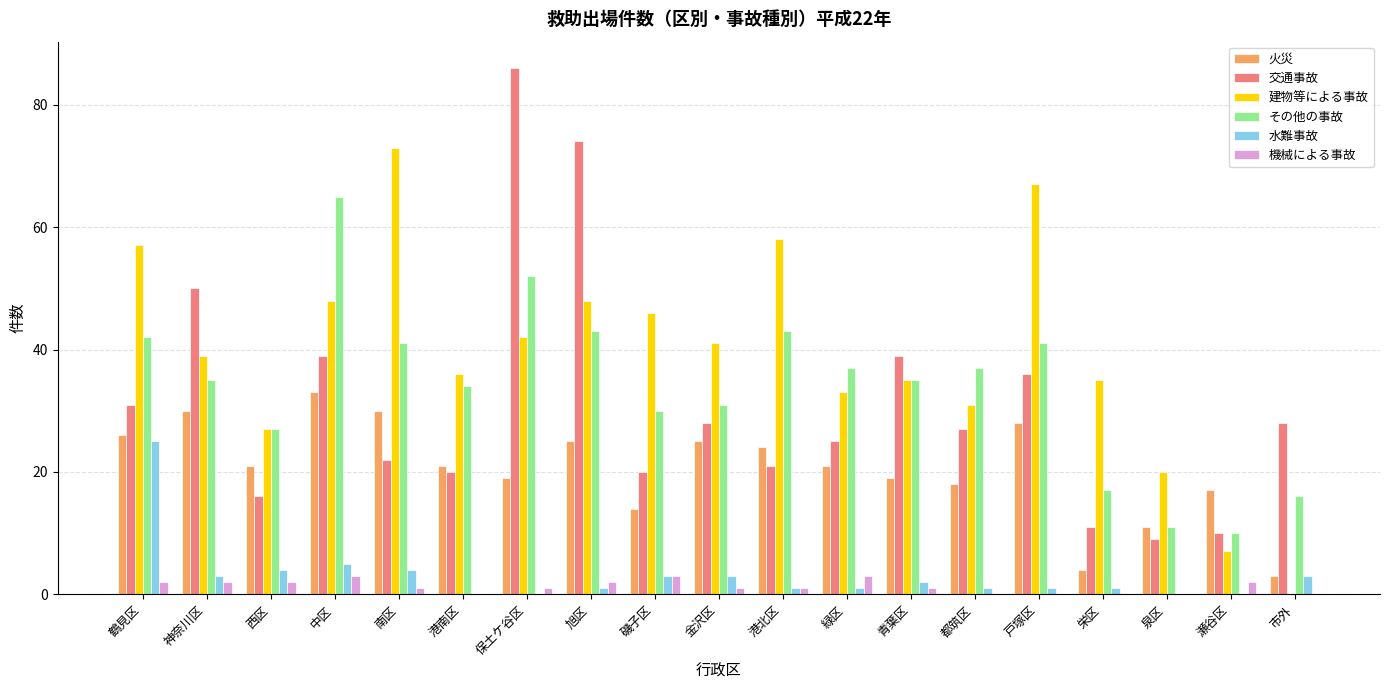

Reading left to right, what are all the values shown in this chart?

火災: 26	30	21	33	30	21	19	25	14	25	24	21	19	18	28	4	11	17	3
交通事故: 31	50	16	39	22	20	86	74	20	28	21	25	39	27	36	11	9	10	28
建物等による事故: 57	39	27	48	73	36	42	48	46	41	58	33	35	31	67	35	20	7	0
その他の事故: 42	35	27	65	41	34	52	43	30	31	43	37	35	37	41	17	11	10	16
水難事故: 25	3	4	5	4	0	0	1	3	3	1	1	2	1	1	1	0	0	3
機械による事故: 2	2	2	3	1	0	1	2	3	1	1	3	1	0	0	0	0	2	0